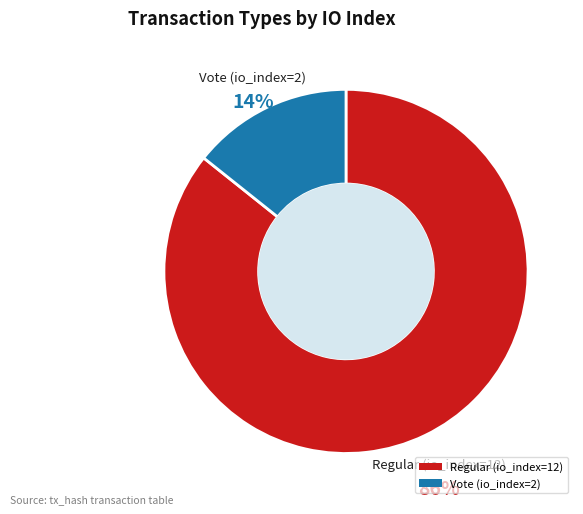

Rank the categories by value from lowest to highest.

Vote (io_index=2), Regular (io_index=12)